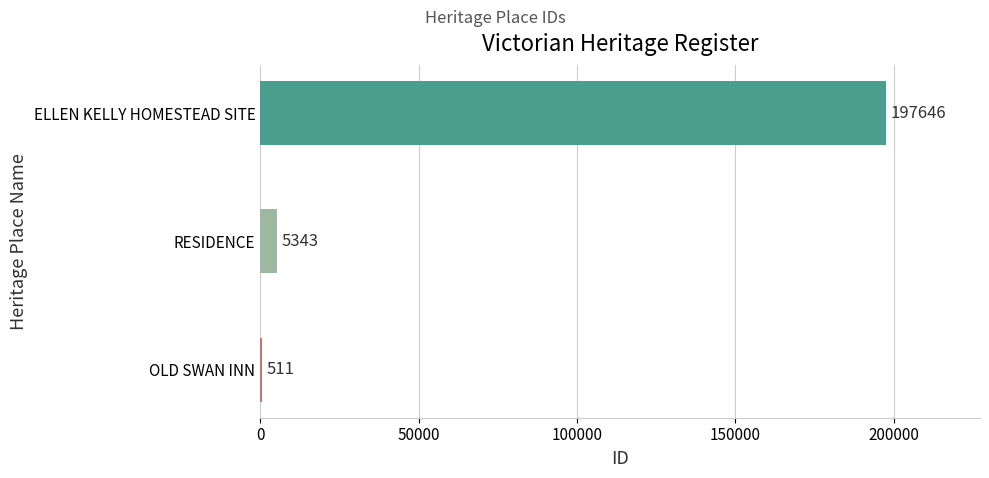

Reading bottom to top, extract all data points from this chart.

OLD SWAN INN=511	RESIDENCE=5343	ELLEN KELLY HOMESTEAD SITE=197646